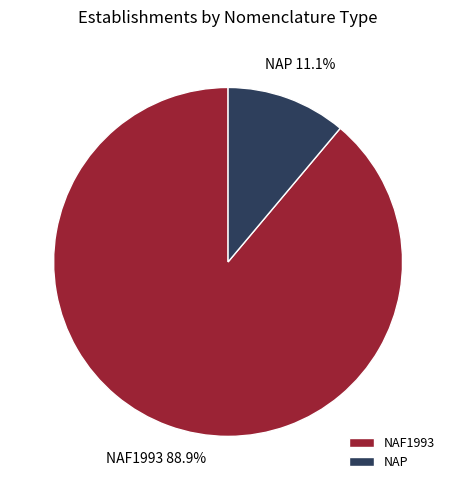

Is there a majority slice in this chart?

Yes